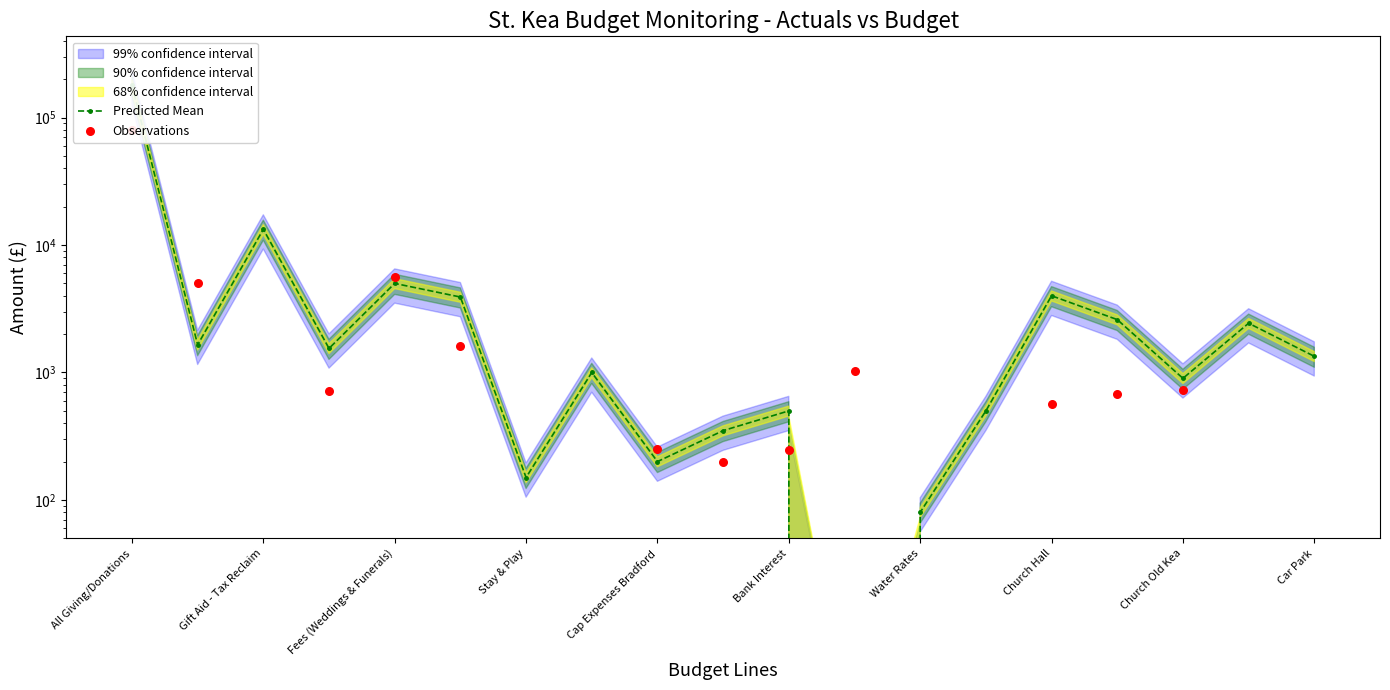

Which series has the largest total across all categories?

Predicted Mean